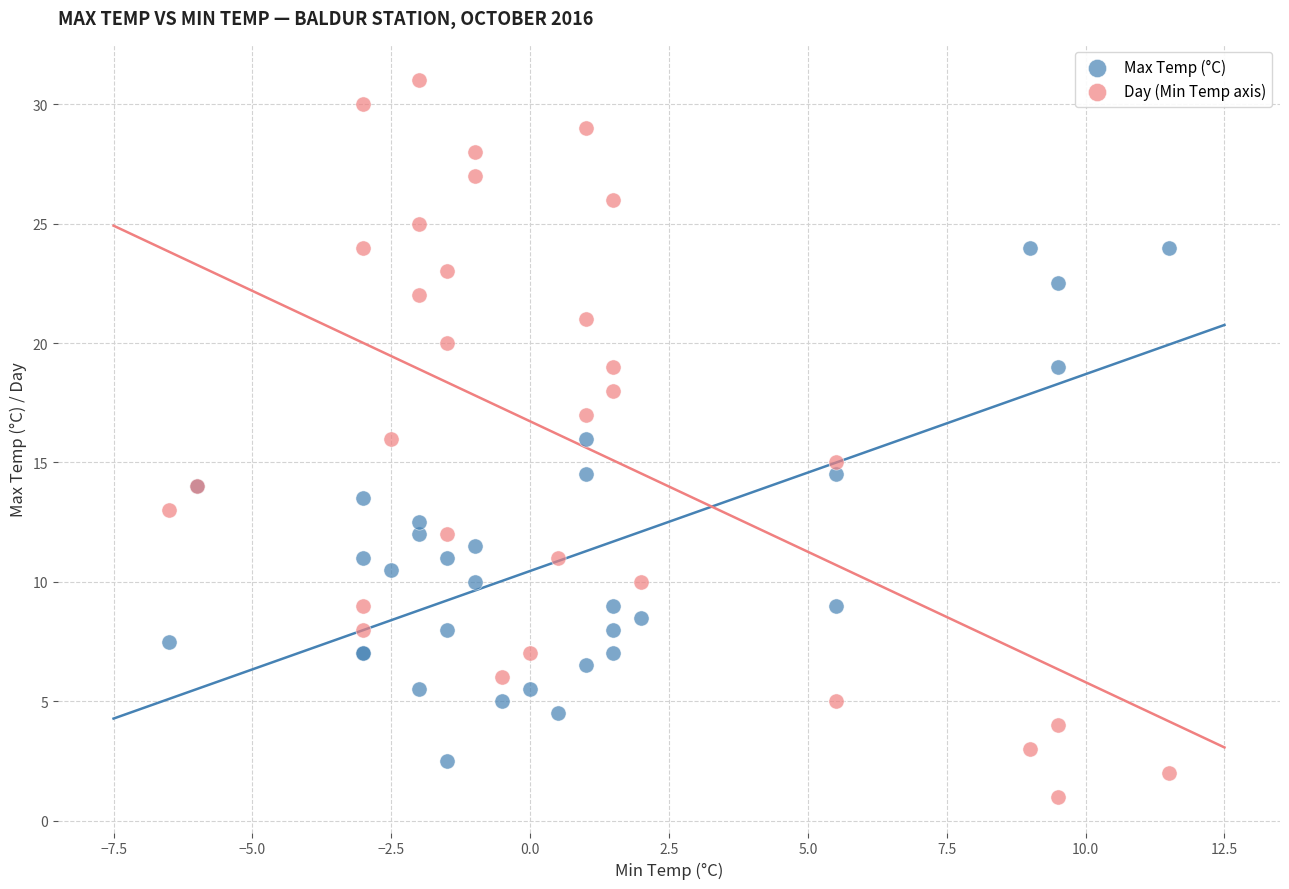

Which series contains the lowest Y value?

Day (Min Temp axis)